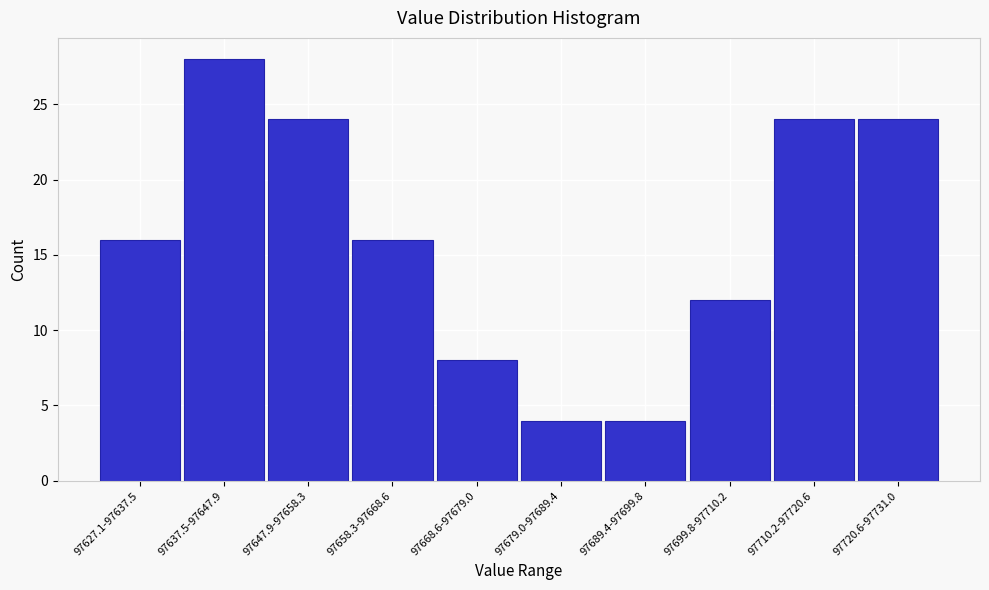

Reading right to left, transcribe all the data shown in this chart.

24	24	12	4	4	8	16	24	28	16